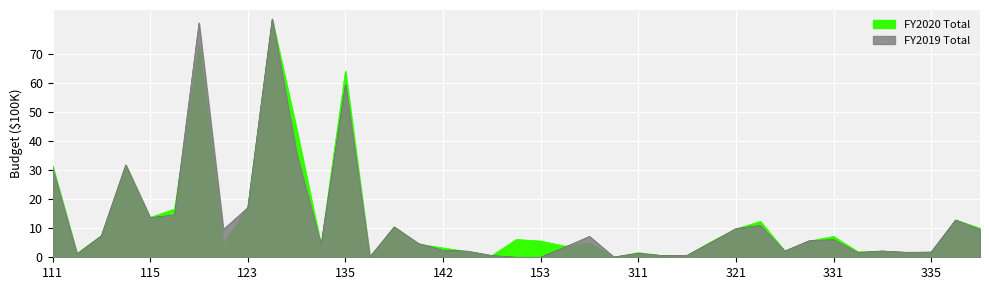

How many data points in FY2019_Total are less than 5?

19